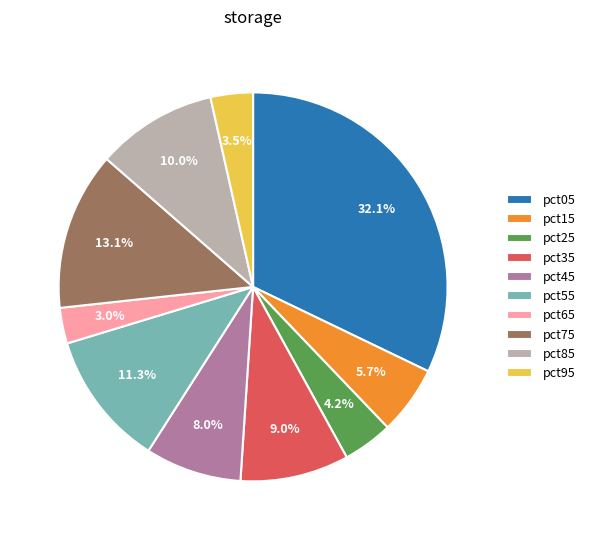

To the nearest percent, what is the combined percentage of pct95 and pct45?

12%